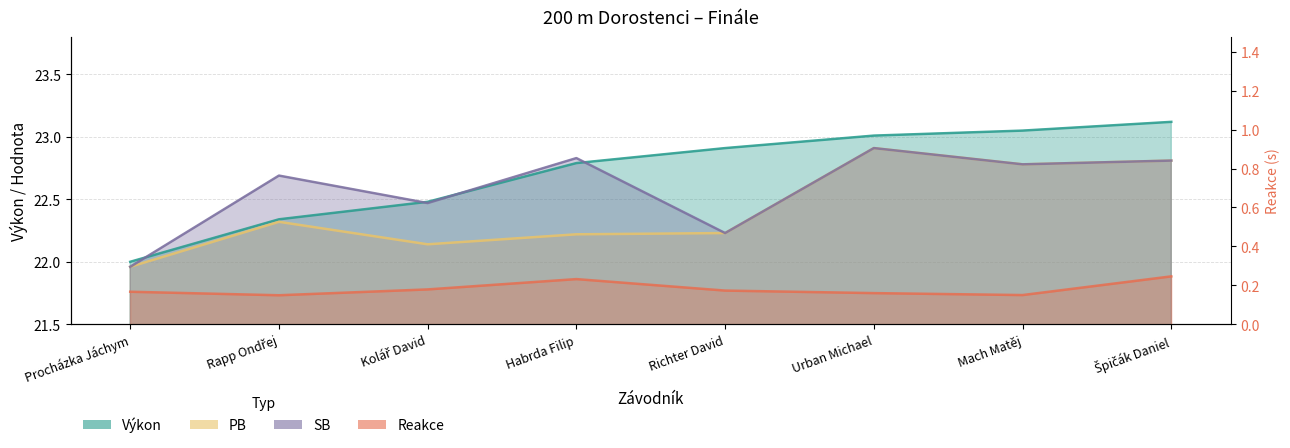

What is the label of the 6th point from the left?

Urban Michael